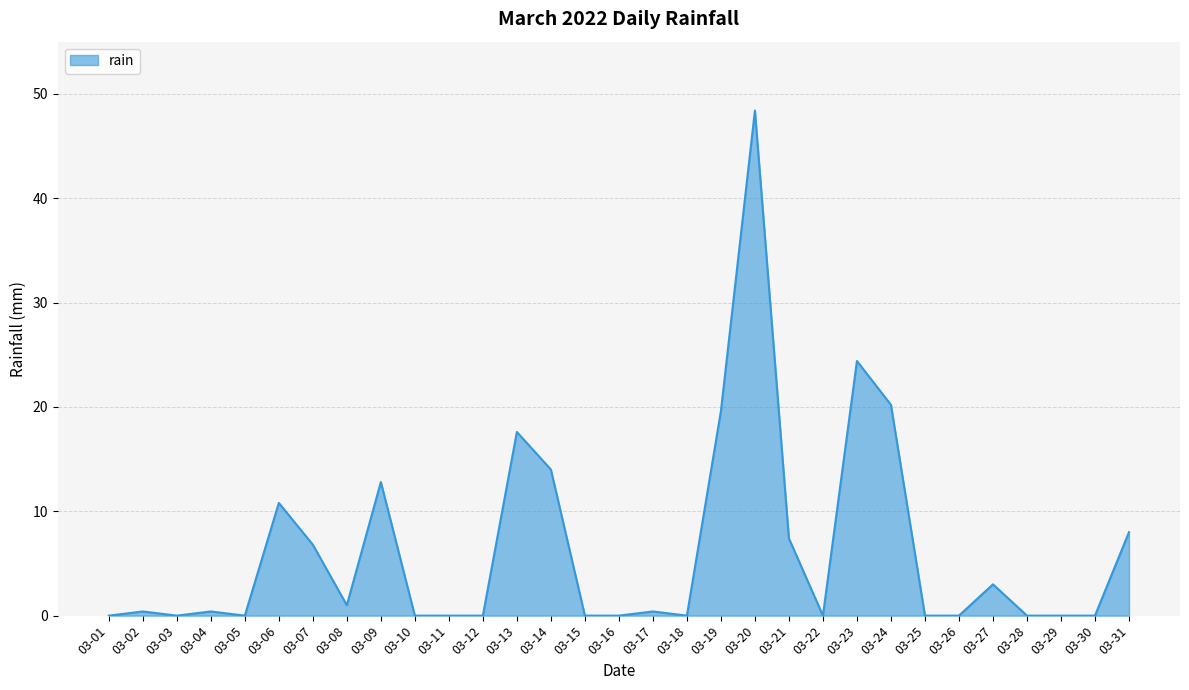

The chart shows a value of 0.4 at 03-02. True or false?

True